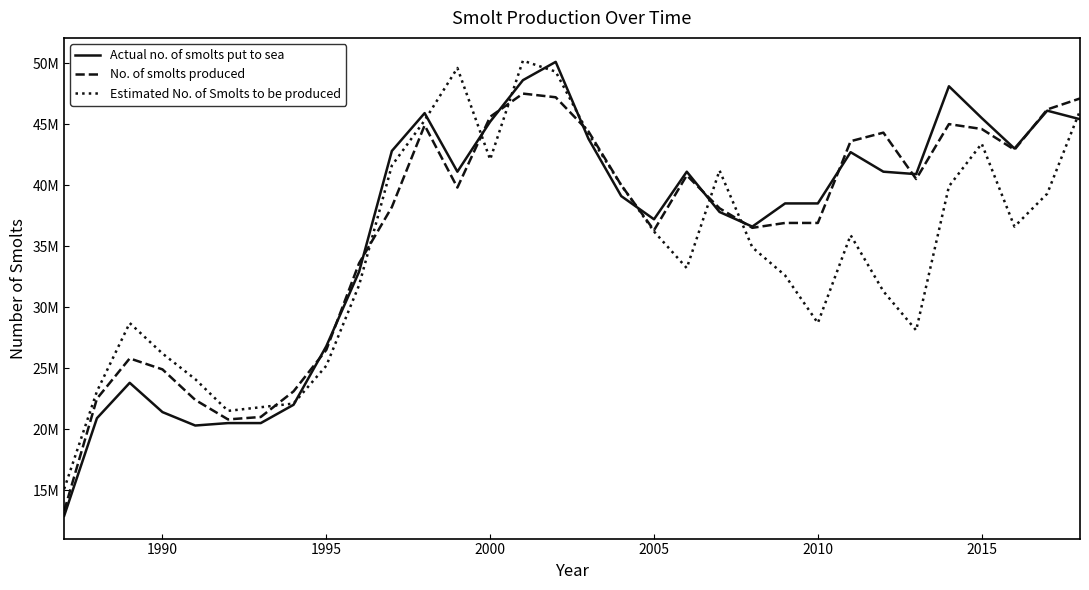

Is this an area chart (filled region under the line)?

No